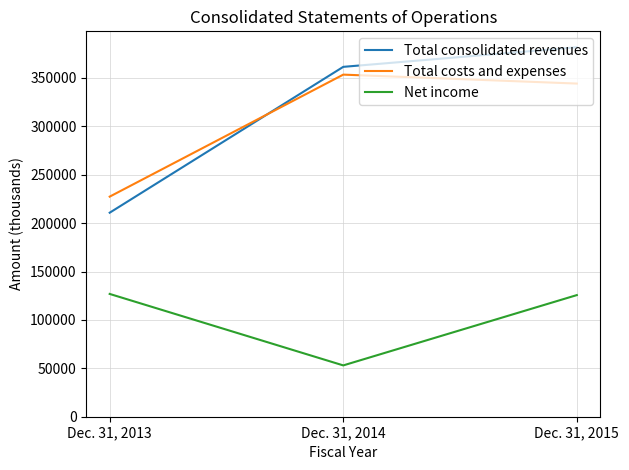

What is the difference between the maximum and minimum values in the Total consolidated revenues series?

170902